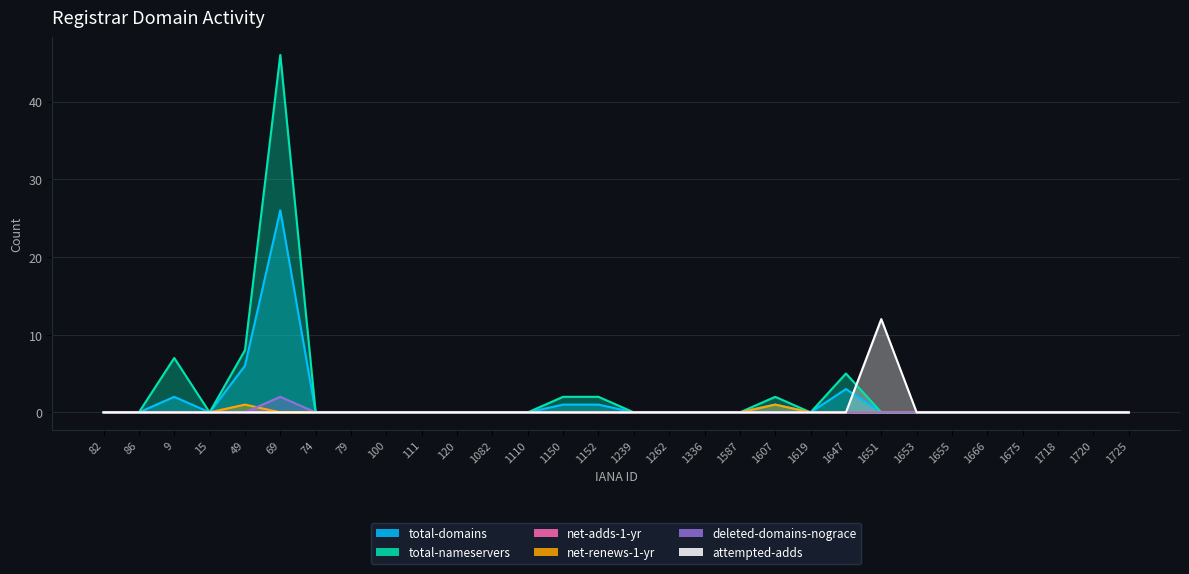

Is the value of total-nameservers at 1718 greater than the value of deleted-domains-nograce at 1262?

No